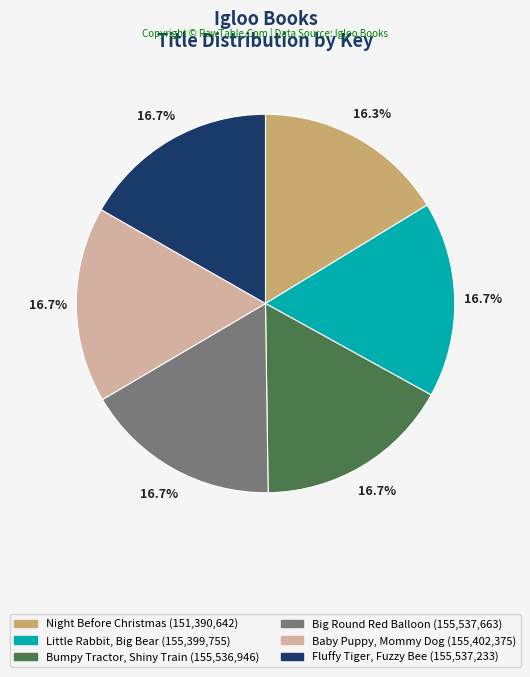

Count the number of slices in the pie.

6